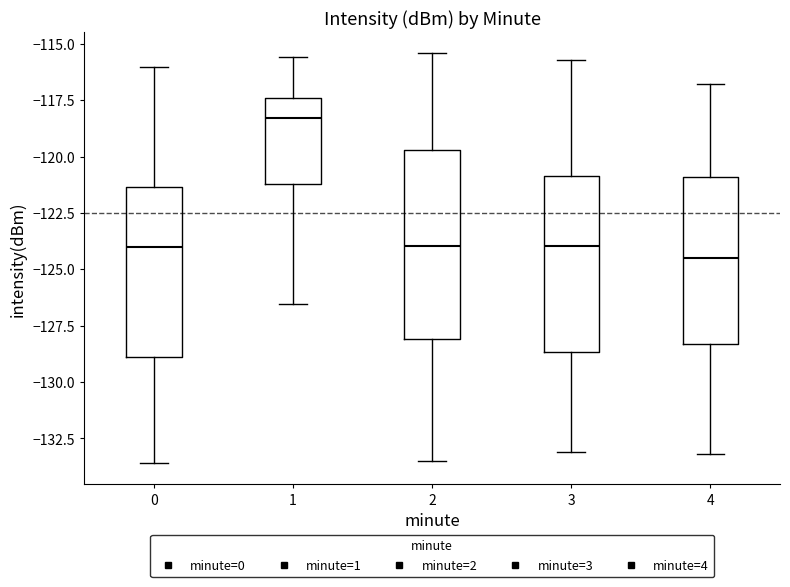

Where does the median line of the box at x = 3 sit on the y-axis? The values are not printed on the chart, so give them approximately, as read against the axis.

-124.0